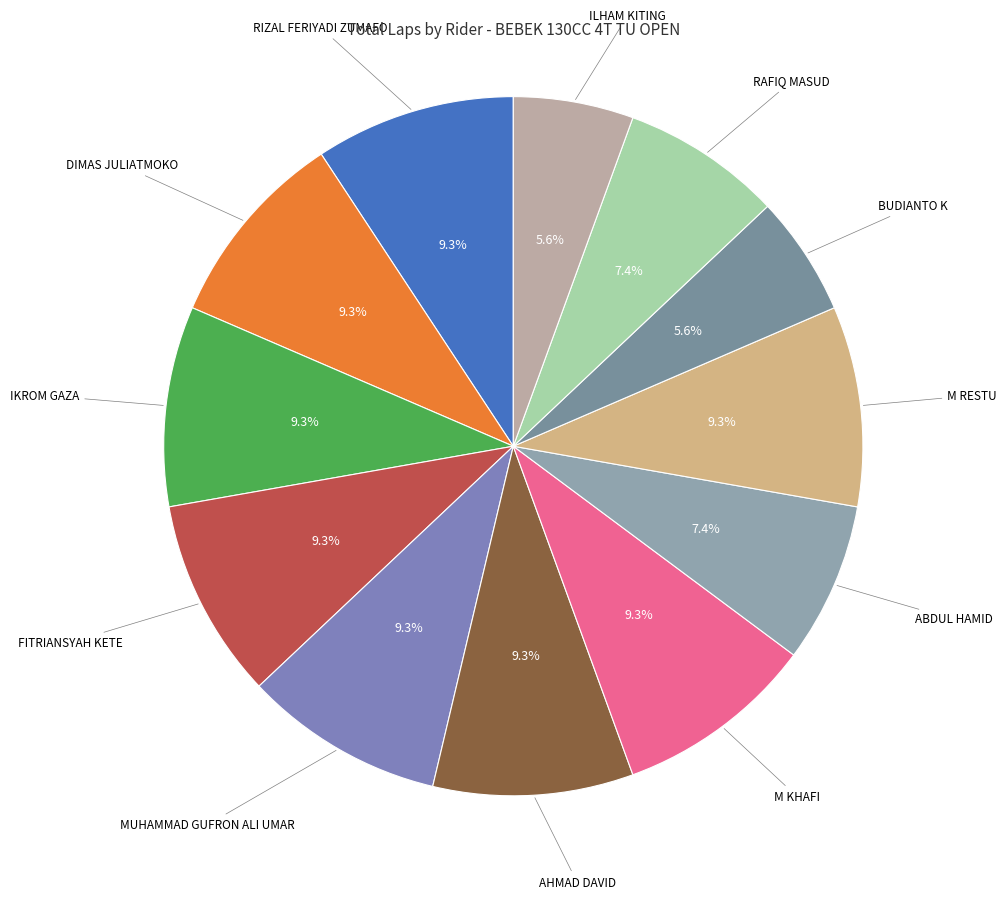

Rank the categories by value from highest to lowest.

RIZAL FERIYADI ZUMAFO, DIMAS JULIATMOKO, IKROM GAZA, FITRIANSYAH KETE, MUHAMMAD GUFRON ALI UMAR, AHMAD DAVID, M KHAFI, M RESTU, ABDUL HAMID, RAFIQ MASUD, BUDIANTO K, ILHAM KITING